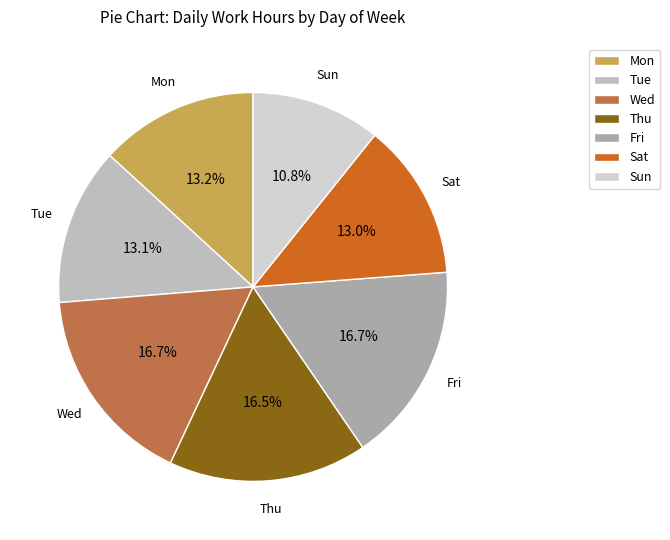

Combined, do Wed and Sun account for over 50%?

No